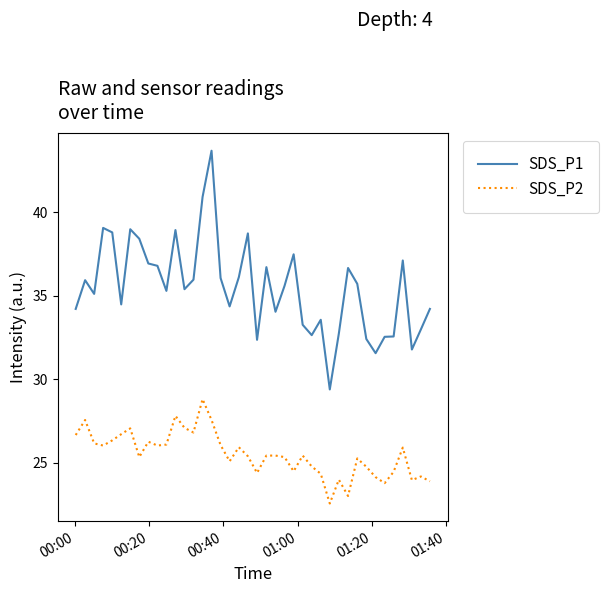

Which series has the largest total across all categories?

SDS_P1